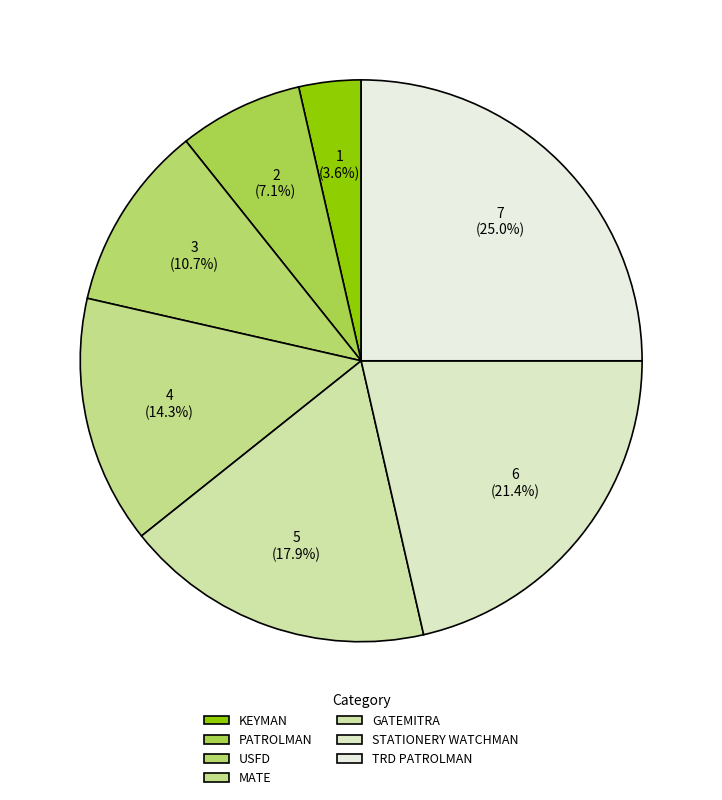

To the nearest percent, what is the average slice percentage?

14%